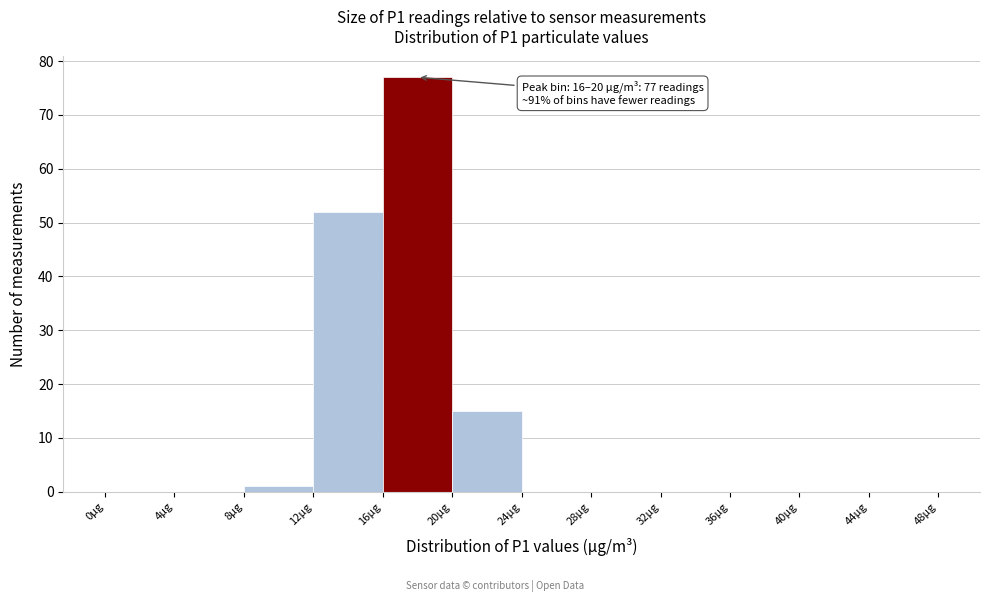

Over which range of the x-axis is the bar tallest?

16 to 20